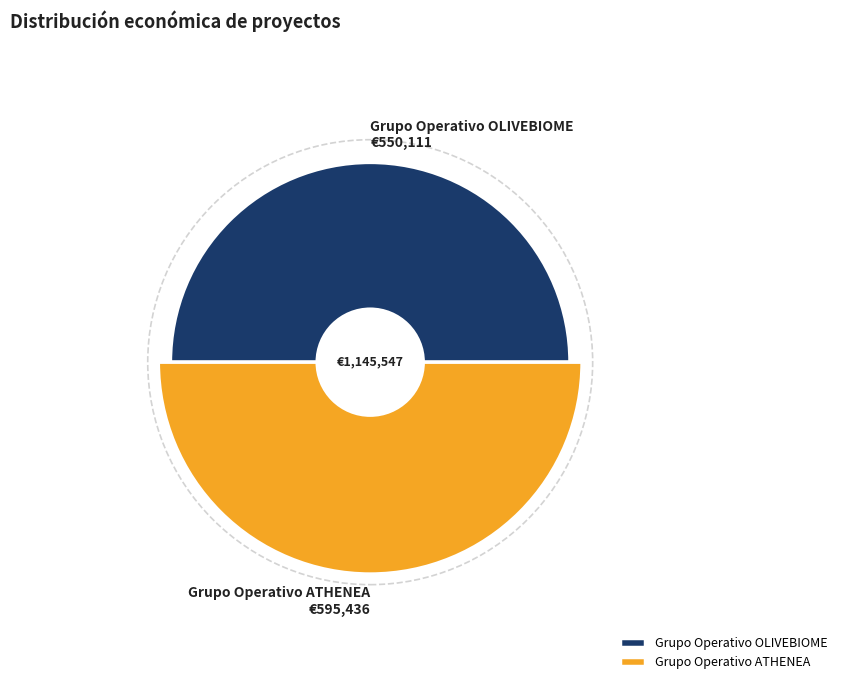

What is the change in value from Grupo Operativo OLIVEBIOME to Grupo Operativo ATHENEA?

+45325